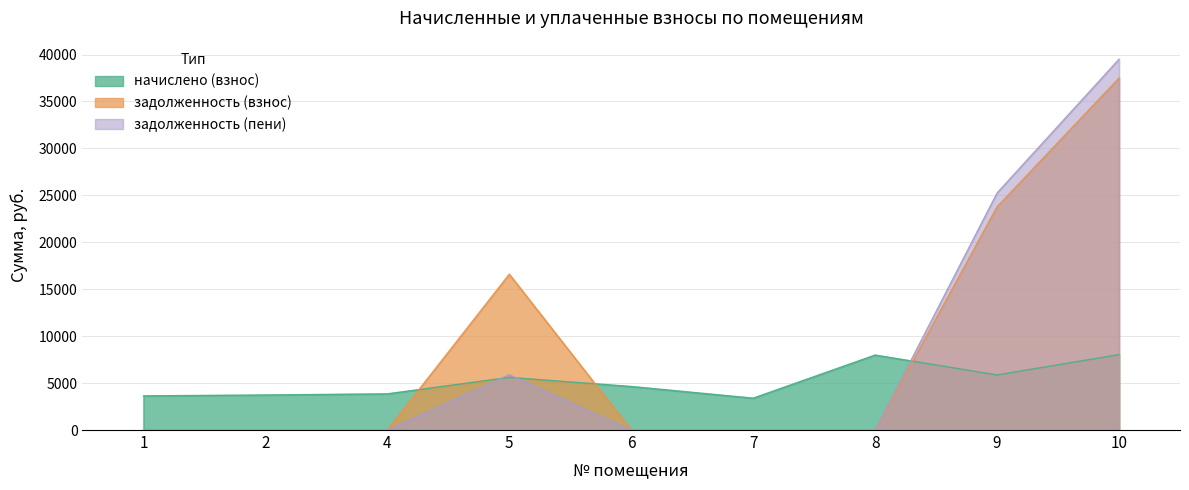

At which category is the sum across all series the highest?

10